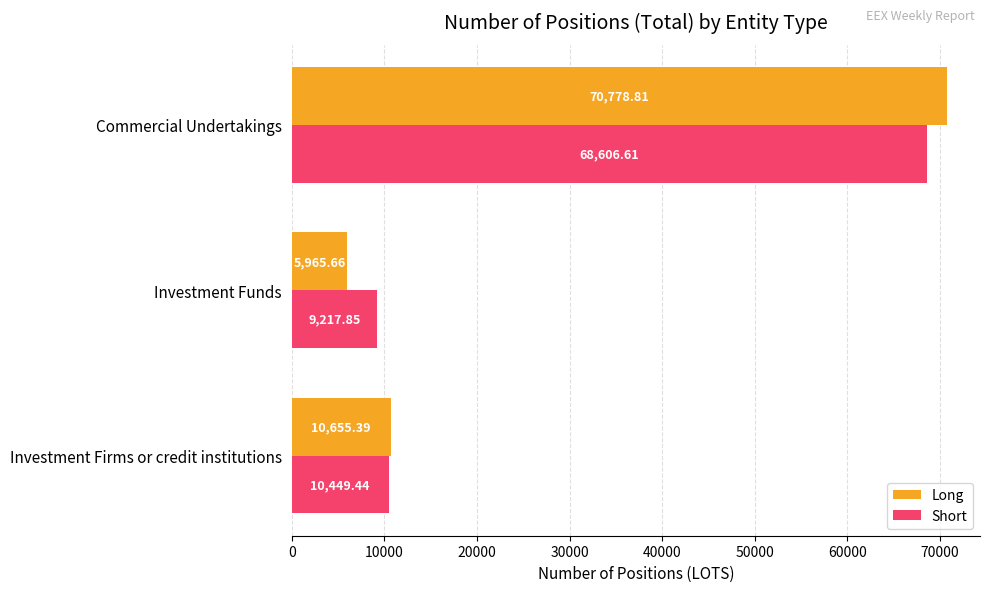

Is the value of Short at Investment Firms or credit institutions greater than the value of Long at Investment Funds?

Yes